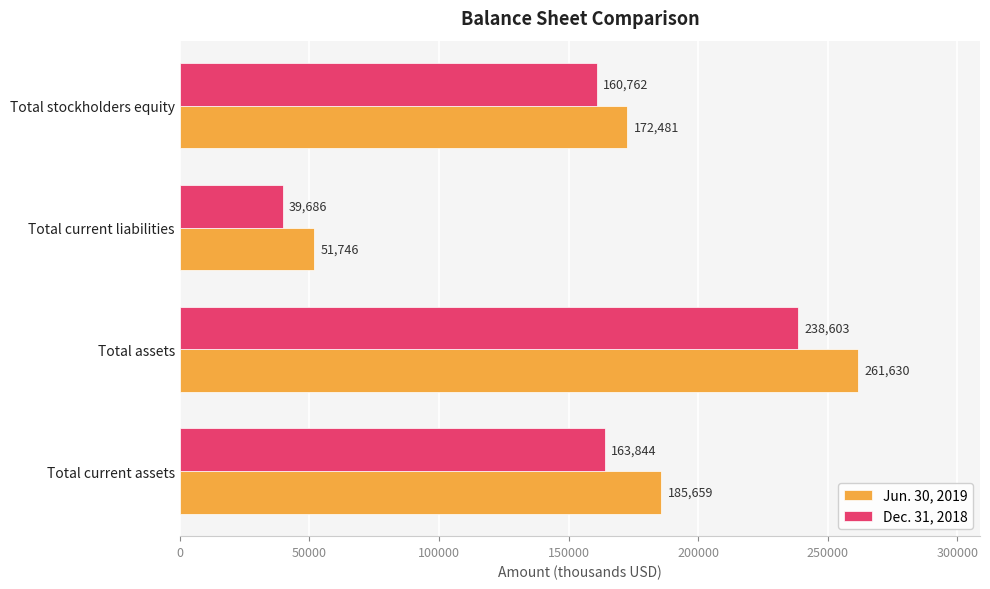

Where is Jun. 30, 2019 nearest to the value 156688?

Total stockholders equity